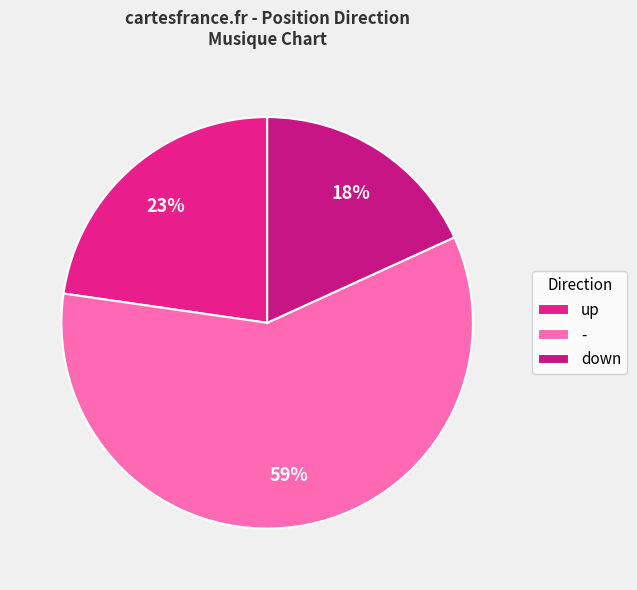

What is the ratio of the value at - to the value at down?

3.2